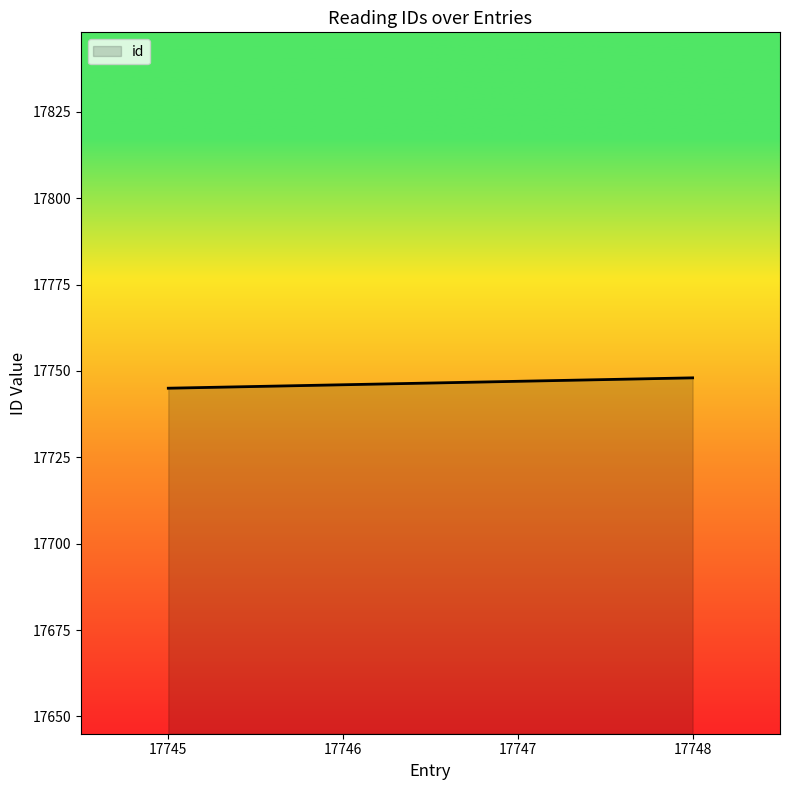

What is the ratio of the value at 17748 to the value at 17747?

1.0